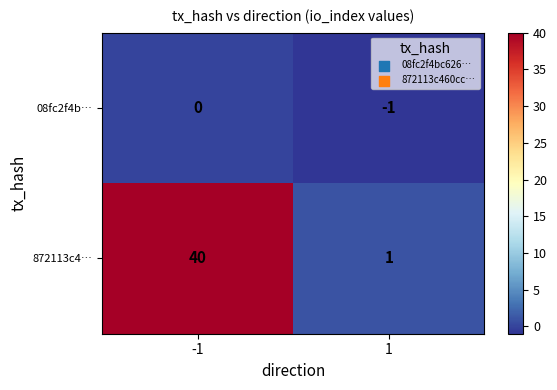

What is the sum of the 872113c4… values at -1 and 1?

41